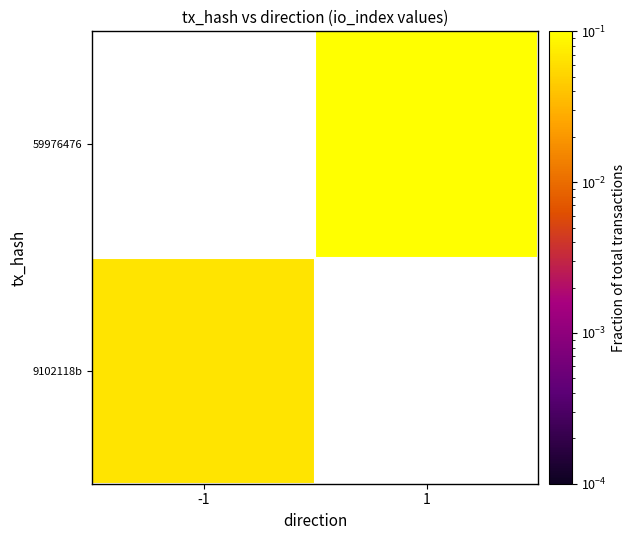

Which category has the highest value in the 59976476 series?

-1